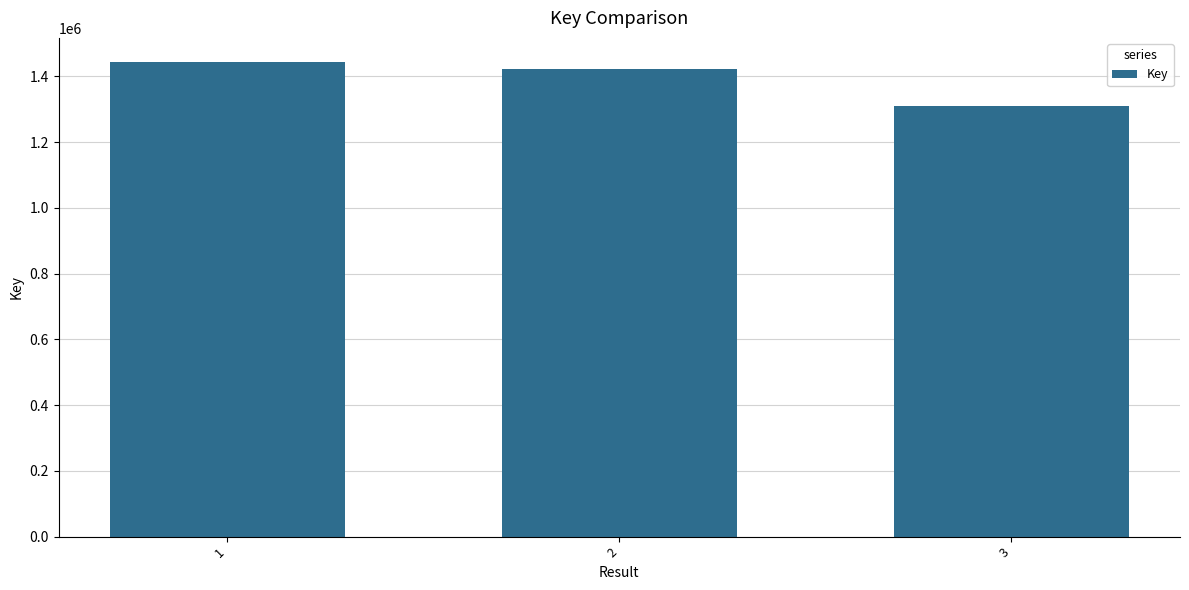

What is the difference between the values at 1 and 2?

21453